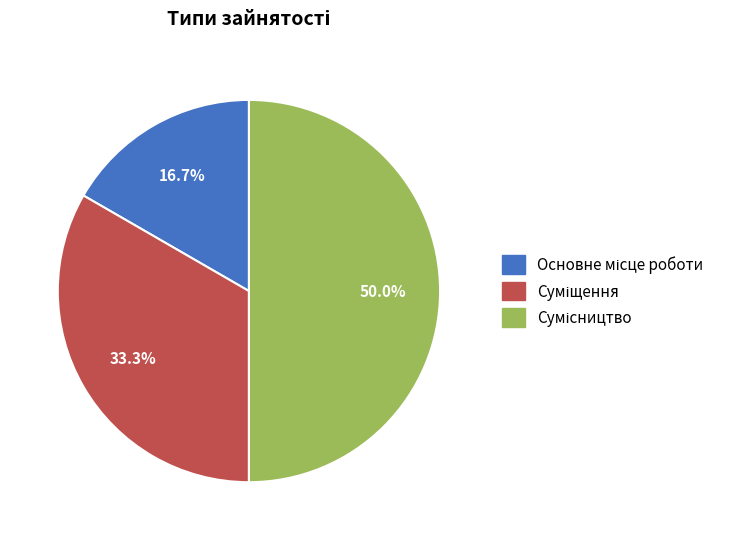

To the nearest percent, what is the difference between the Сумісництво and Основне місце роботи slice percentages?

33%